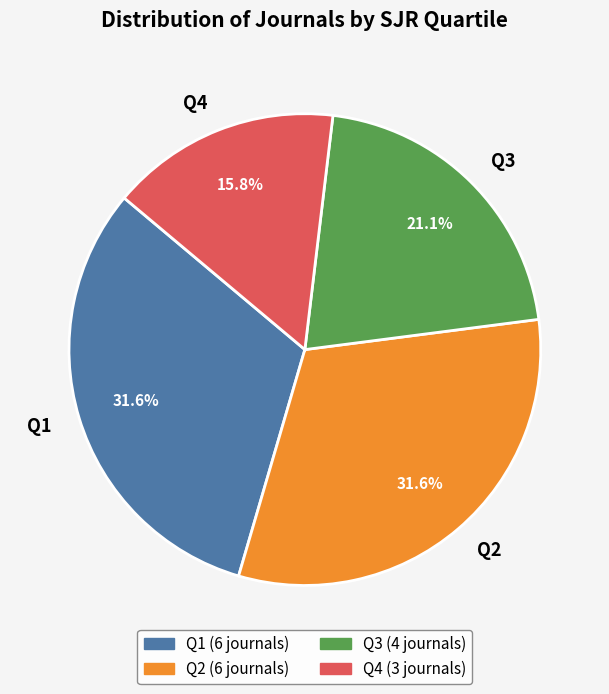

To the nearest percent, what is the average slice percentage?

25%